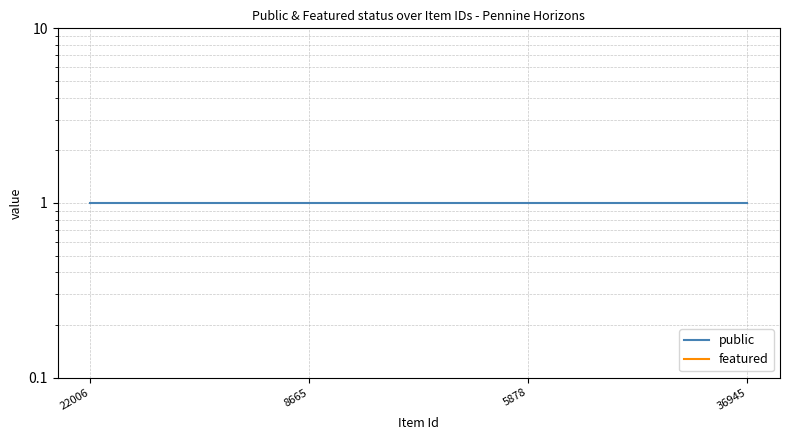

What position from the left is 8665?

2